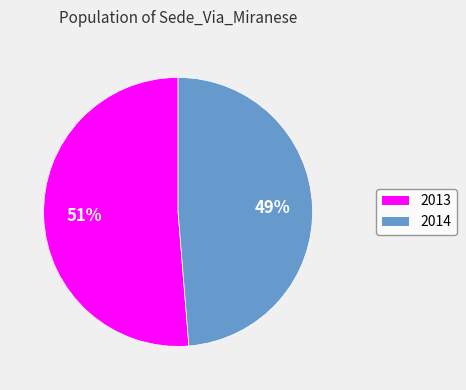

To the nearest percent, what is the combined percentage of 2013 and 2014?

100%